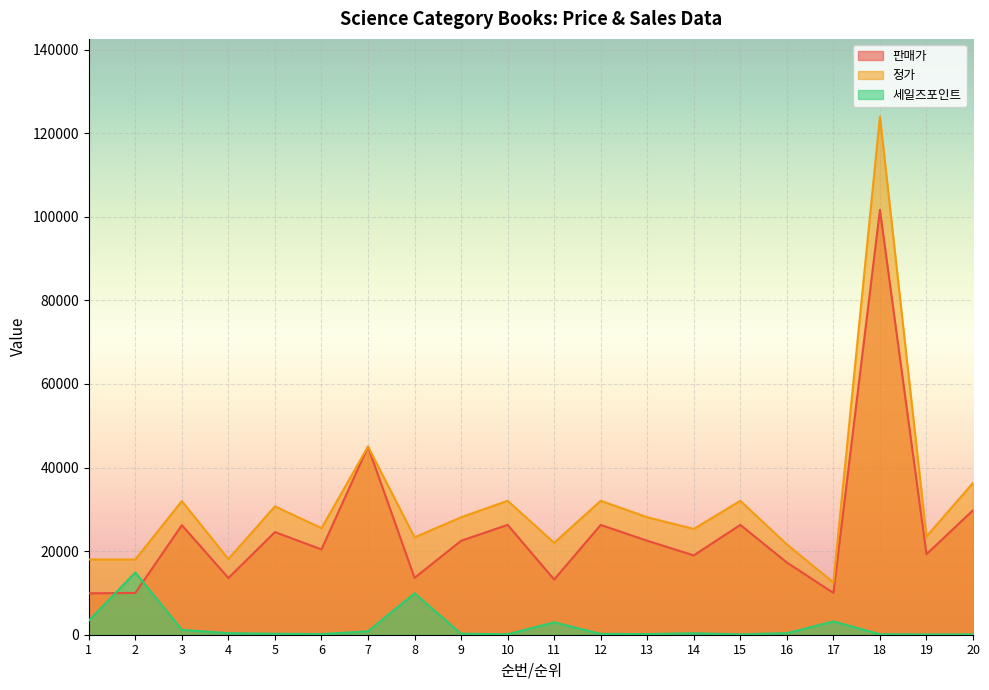

In 판매가, how many points are higher than both neighbors (excluding endpoints)?

7